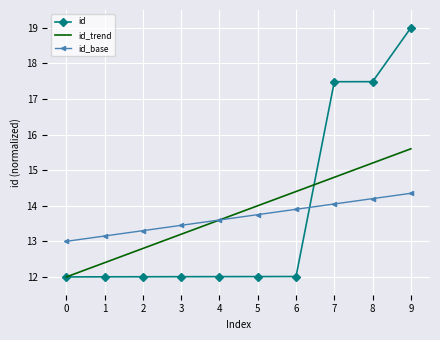

At which category is the sum across all series the highest?

9